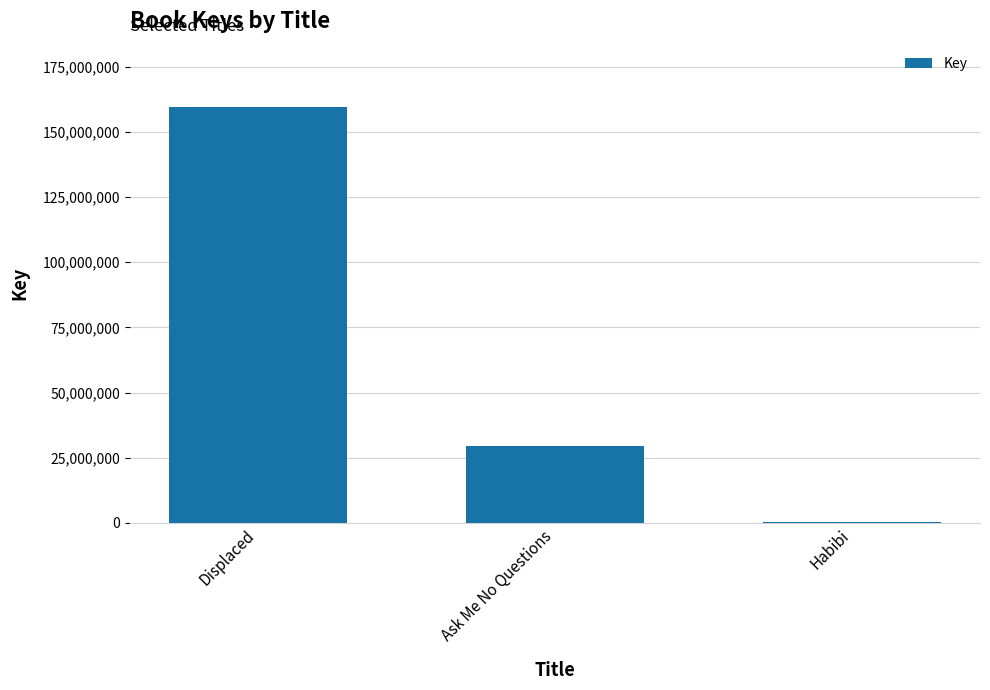

Is it true that the value at Displaced is 285138632?

False